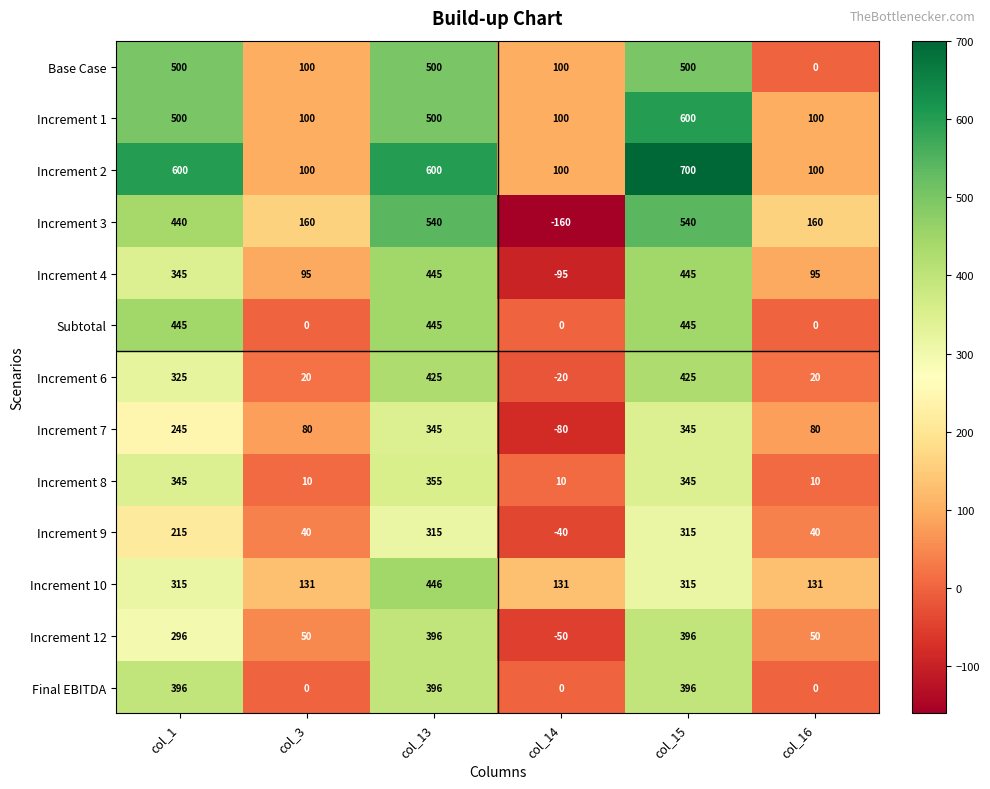

Count the Increment 2 values in the range 100 to 600.

5